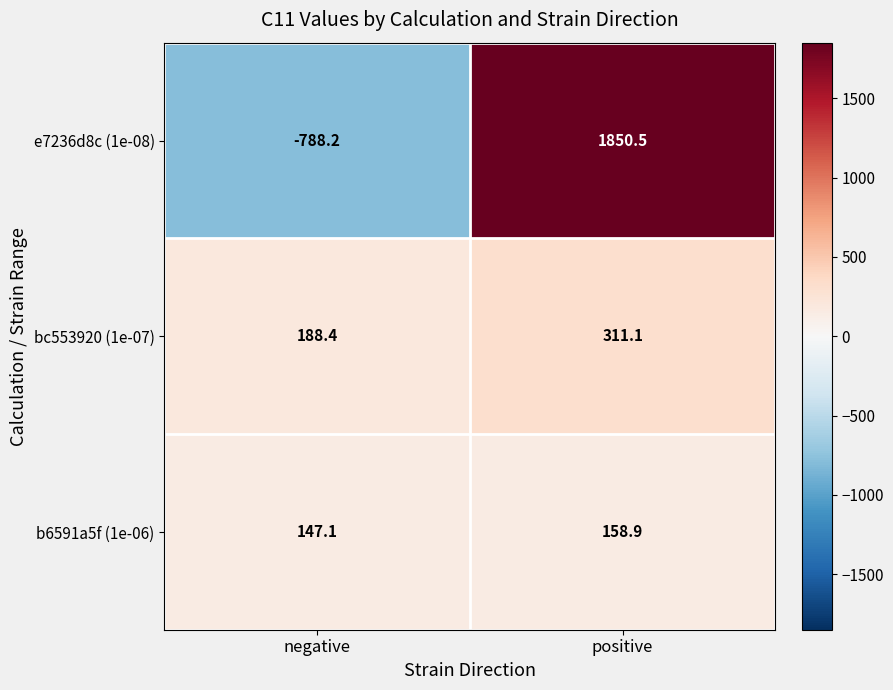

Where does the e7236d8c (1e-08) series first go above 1850?

positive